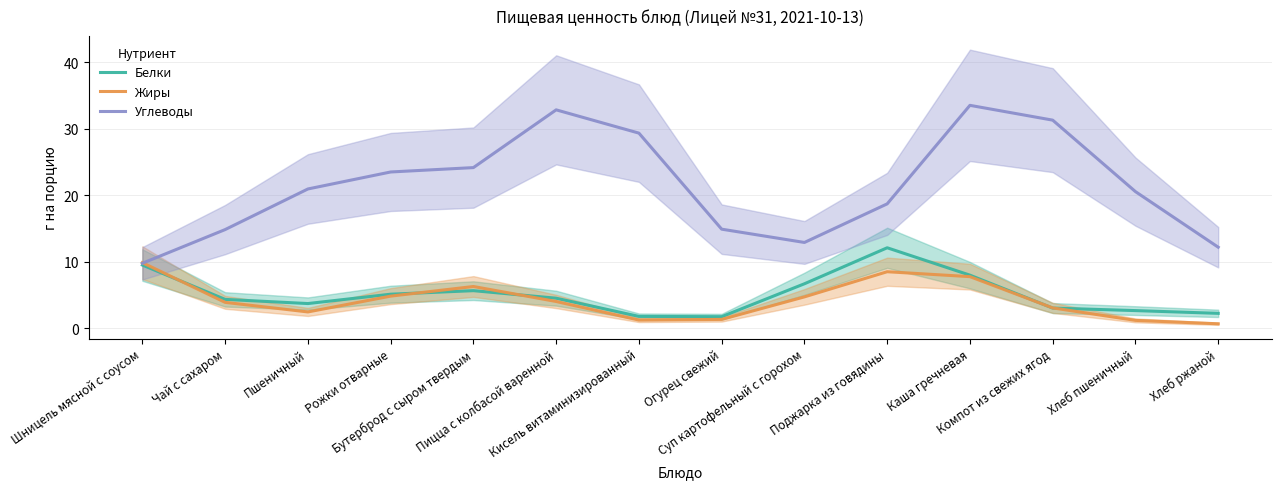

Reading left to right, what are all the values shown in this chart?

Белки: Шницель мясной с соусом=9.5	Чай с сахаром=4.3	Пшеничный=3.7	Рожки отварные=5.1	Бутерброд с сыром твердым=5.6	Пицца с колбасой варенной=4.5	Кисель витаминизированный=1.8	Огурец свежий=1.7	Суп картофельный с горохом=6.7	Поджарка из говядины=12.1	Каша гречневая=8.0	Компот из свежих ягод=3.0	Хлеб пшеничный=2.6	Хлеб ржаной=2.2
Жиры: Шницель мясной с соусом=9.9	Чай с сахаром=3.9	Пшеничный=2.4	Рожки отварные=4.8	Бутерброд с сыром твердым=6.3	Пицца с колбасой варенной=4.0	Кисель витаминизированный=1.2	Огурец свежий=1.3	Суп картофельный с горохом=4.7	Поджарка из говядины=8.5	Каша гречневая=7.7	Компот из свежих ягод=3.0	Хлеб пшеничный=1.2	Хлеб ржаной=0.6
Углеводы: Шницель мясной с соусом=9.8	Чай с сахаром=14.8	Пшеничный=21.0	Рожки отварные=23.5	Бутерброд с сыром твердым=24.2	Пицца с колбасой варенной=32.9	Кисель витаминизированный=29.4	Огурец свежий=14.9	Суп картофельный с горохом=12.9	Поджарка из говядины=18.7	Каша гречневая=33.5	Компот из свежих ягод=31.3	Хлеб пшеничный=20.6	Хлеб ржаной=12.2